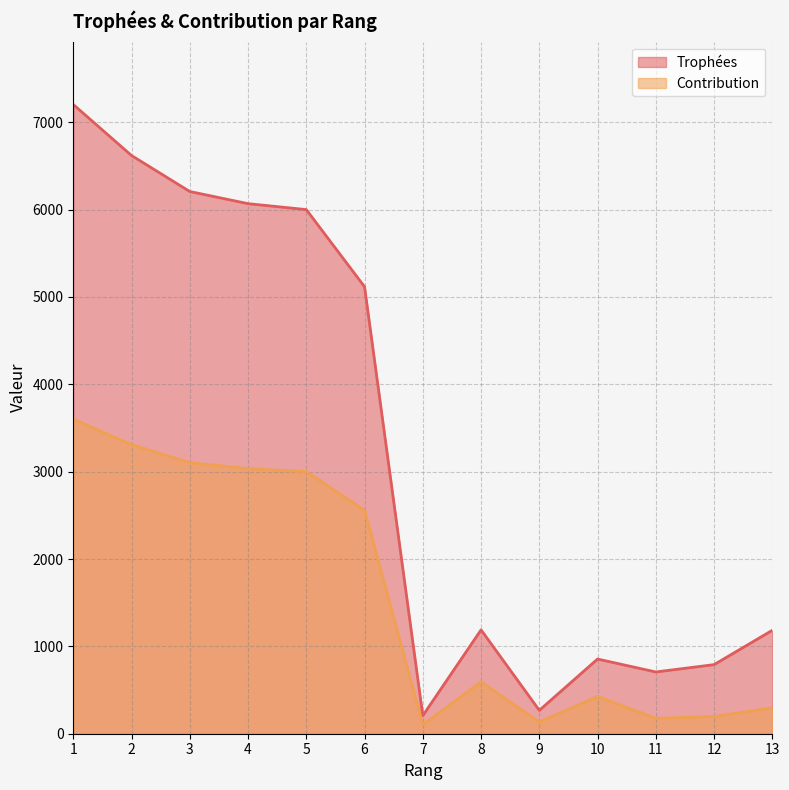

What is the greatest value displayed?

7203